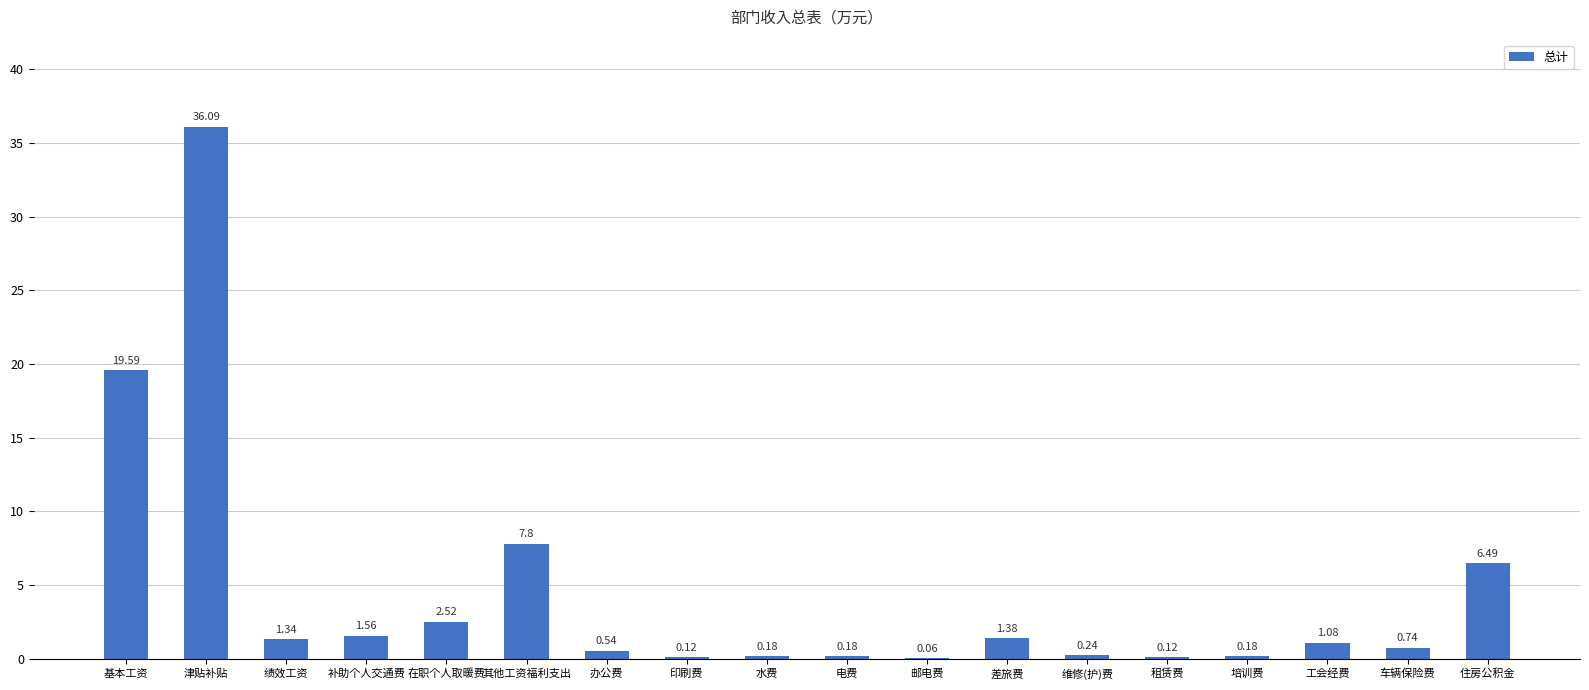

Count the number of categories in the chart.

18